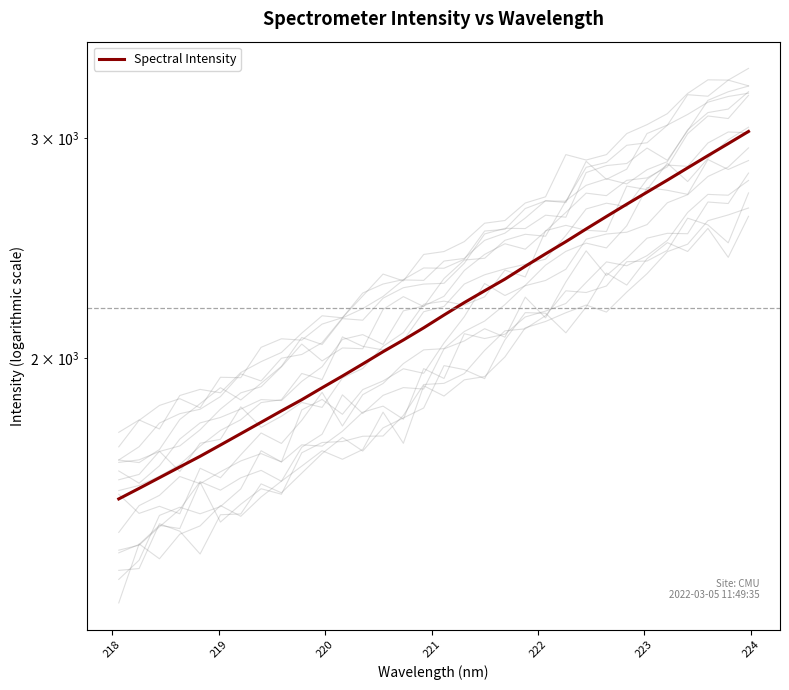

Is this an area chart (filled region under the line)?

No